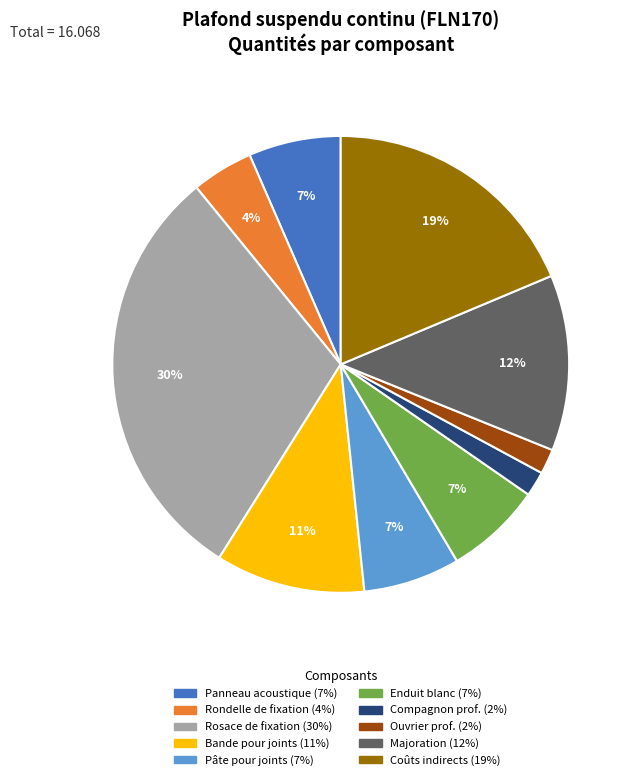

Is there any slice that represents more than half of the pie?

No